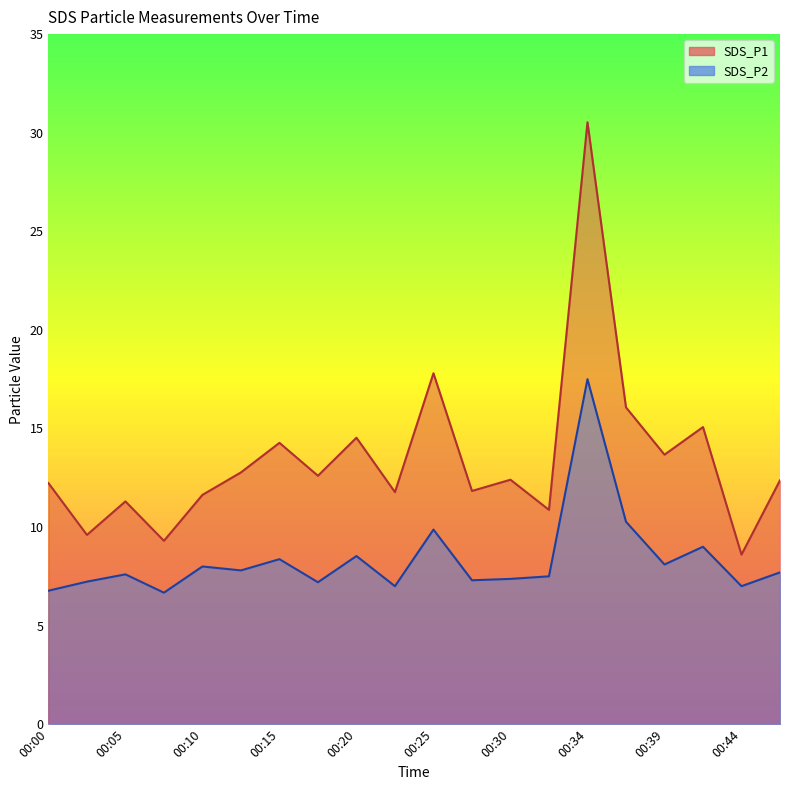

What is the difference between the second highest and minimum values in the SDS_P2 series?

3.6